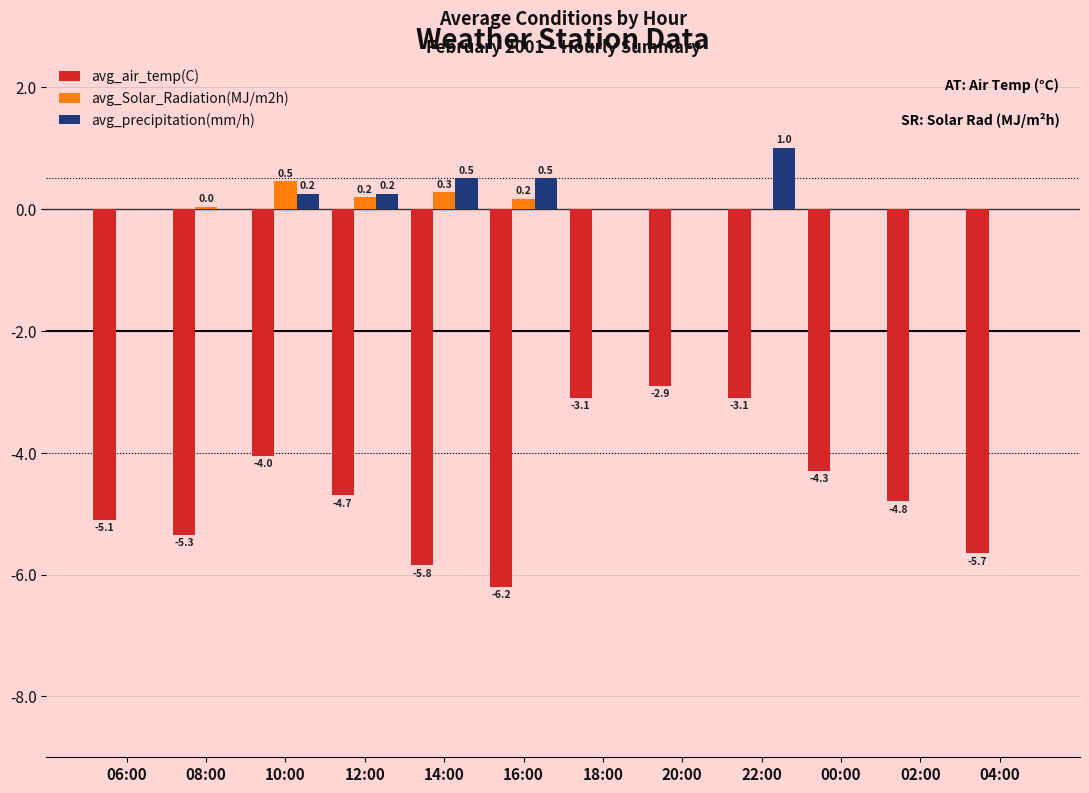

Is it true that avg_Solar_Radiation(MJ/m2h) equals 0.0 at 20:00?

True